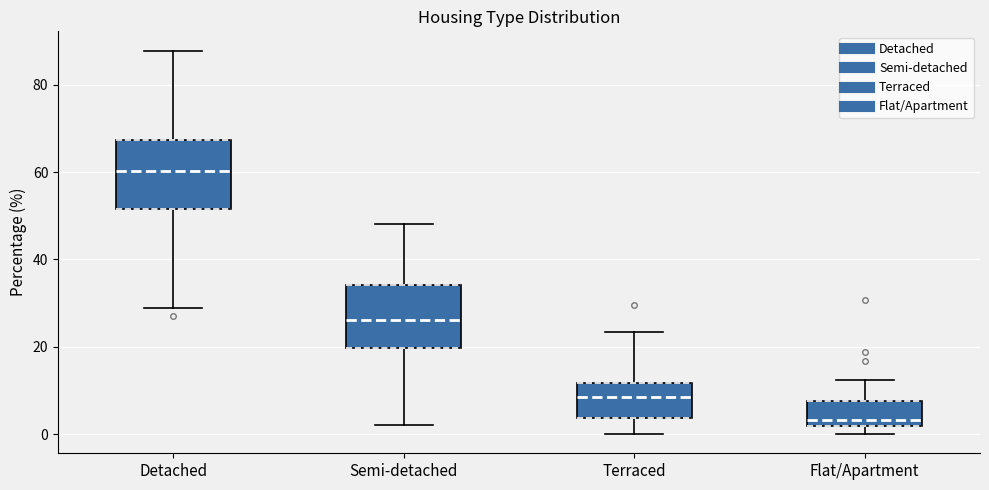

Reading left to right, transcribe this box plot: for each box, give where its median line is, the range the box spans, and where its two whiskers end, as read against the y-axis. The values are not printed on the chart, so give them approximately, as read against the axis.

Detached: median 60, box 52 to 68, whiskers 28 to 88
Semi-detached: median 26, box 20 to 34, whiskers 2 to 48
Terraced: median 8, box 4 to 12, whiskers 0 to 24
Flat/Apartment: median 4, box 2 to 8, whiskers 0 to 12